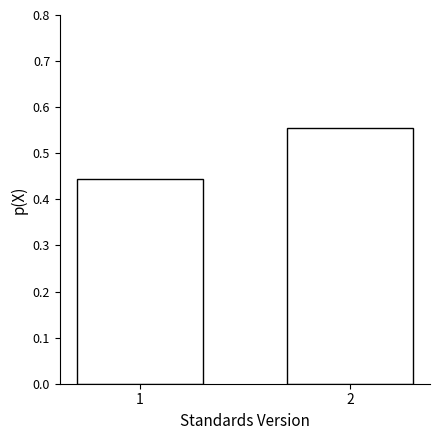

The value at 2 is 0.9. True or false?

False